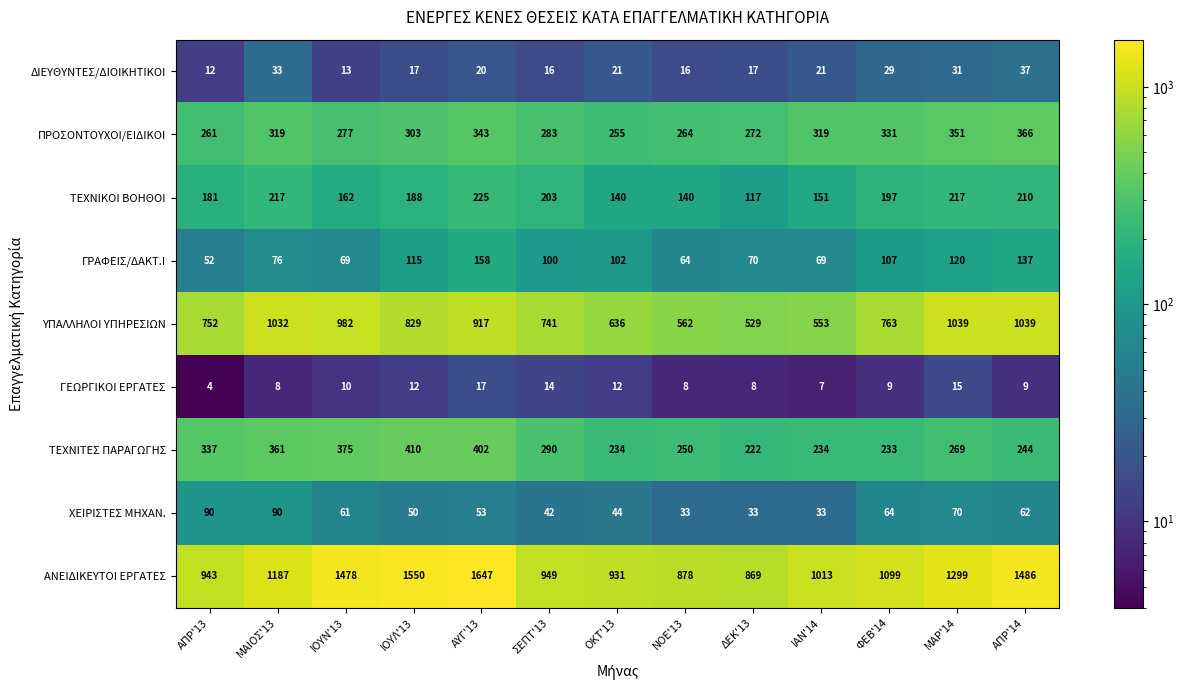

What is the difference between the highest and lowest values at ΜΑΡ'14?

1284